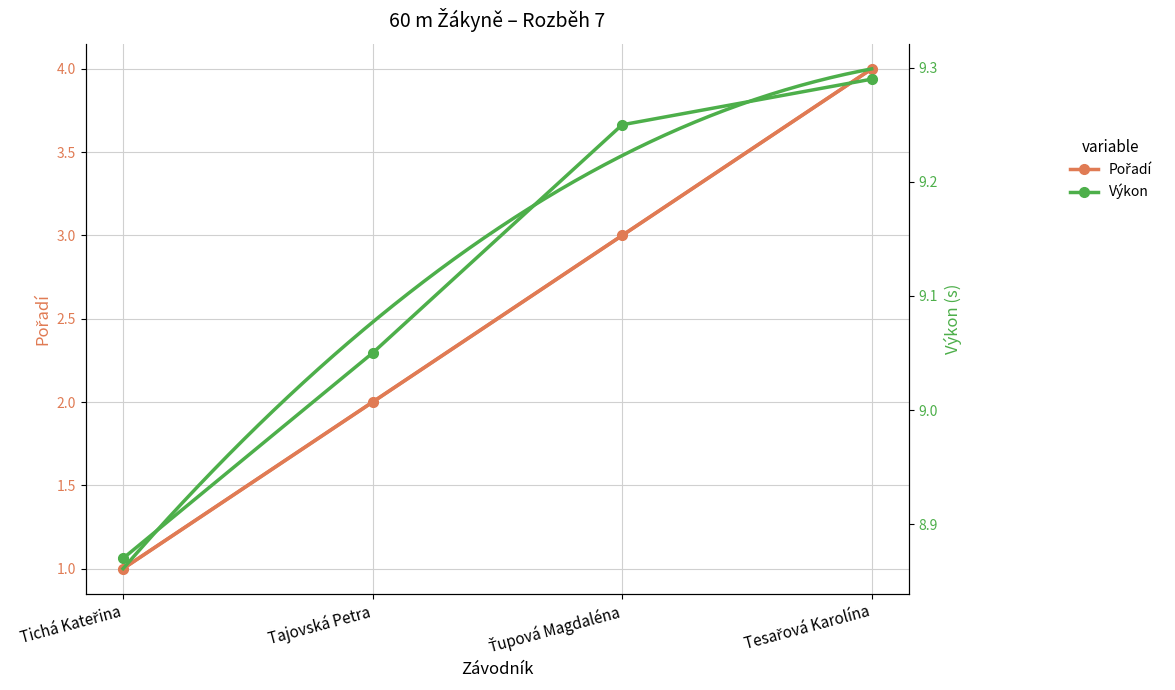

Which series has the largest total across all categories?

Výkon